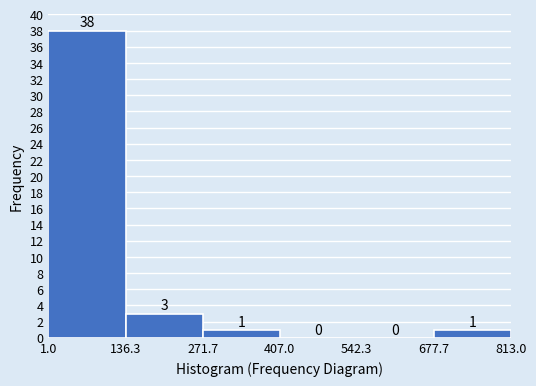

Reading left to right, transcribe this chart: for each bar, give the range it covers on the x-axis and its height.

1.0 to 136.3: 38
136.3 to 271.7: 3
271.7 to 407.0: 1
407.0 to 542.3: 0
542.3 to 677.7: 0
677.7 to 813.0: 1